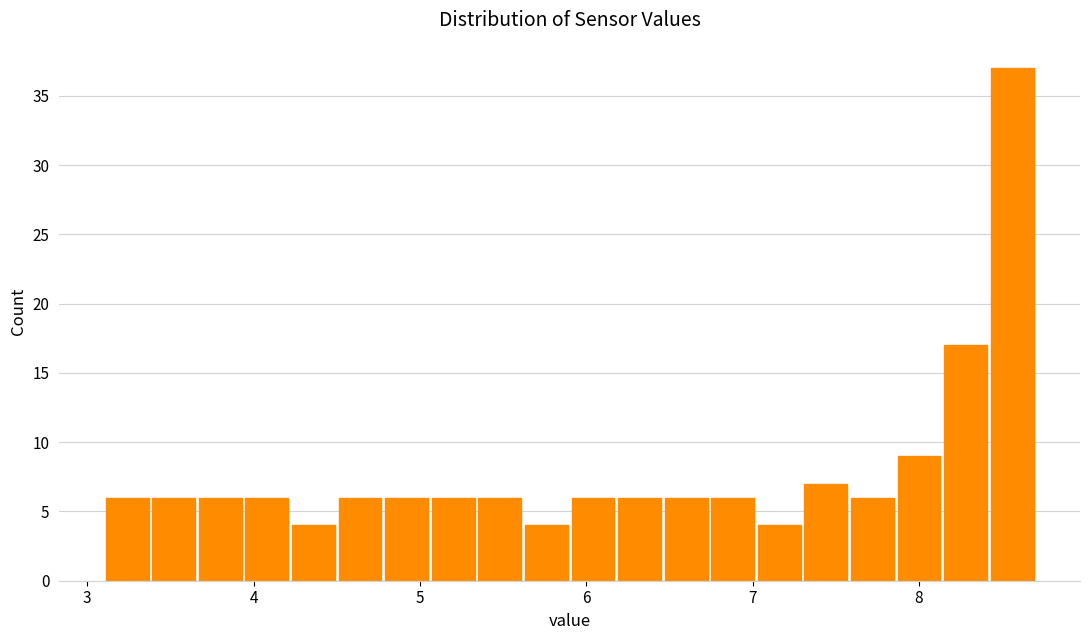

Around what value on the x-axis is the tallest bar? Give the approximate position of its centre, as read against the axis.

8.6